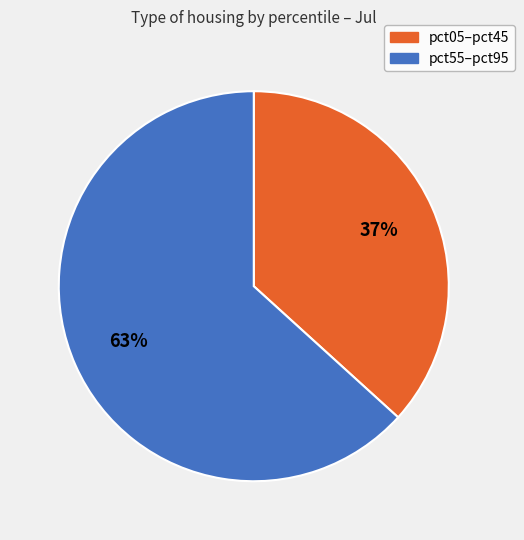

Is there any slice that represents more than half of the pie?

Yes